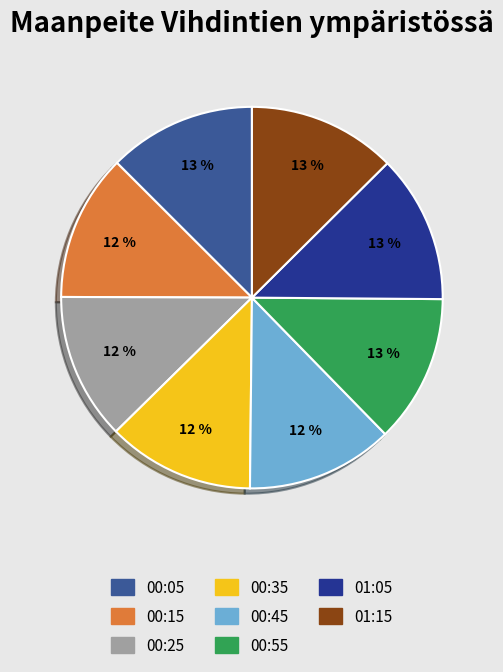

To the nearest percent, what portion does 00:25 represent?

12%